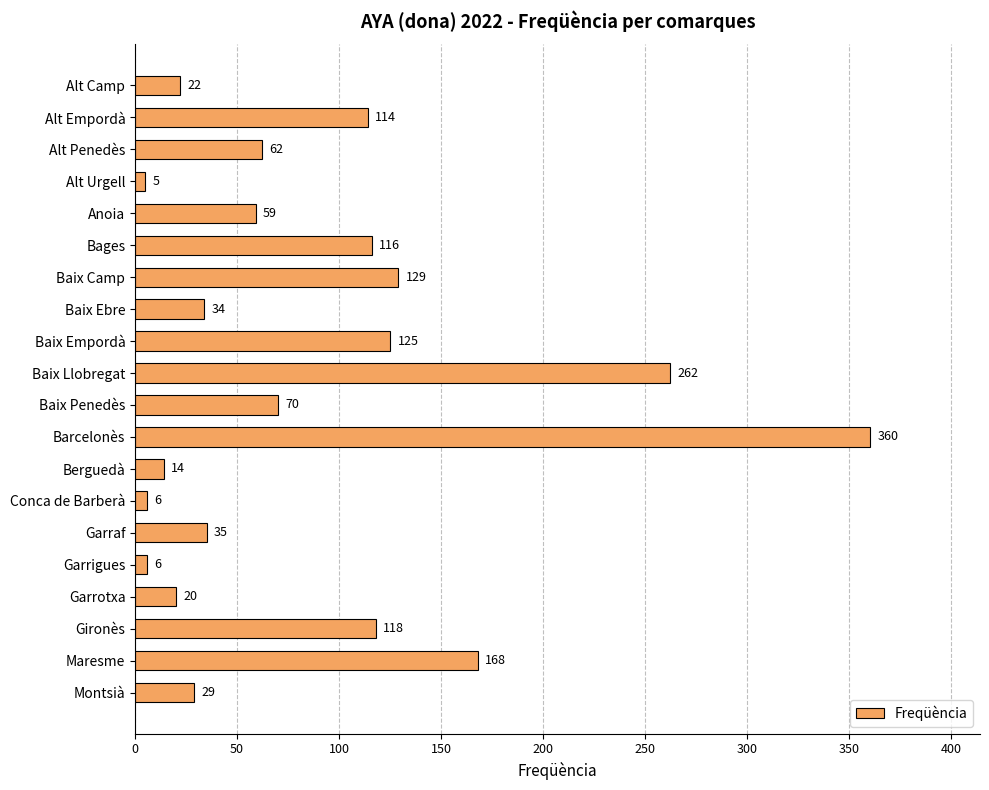

Which category has the lowest value across all series?

Alt Urgell